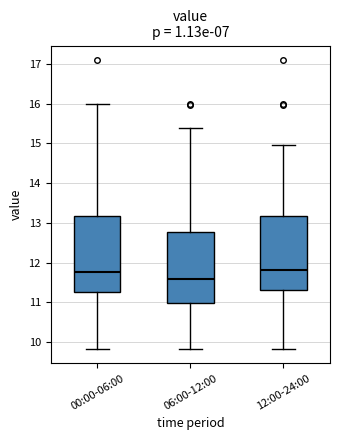

Reading left to right, transcribe this box plot: for each box, give where its median line is, the range the box spans, and where its two whiskers end, as read against the y-axis. The values are not printed on the chart, so give them approximately, as read against the axis.

00:00-06:00: median 11.8, box 11.3 to 13.2, whiskers 9.8 to 16.0
06:00-12:00: median 11.6, box 11.0 to 12.8, whiskers 9.8 to 15.4
12:00-24:00: median 11.8, box 11.3 to 13.2, whiskers 9.8 to 15.0